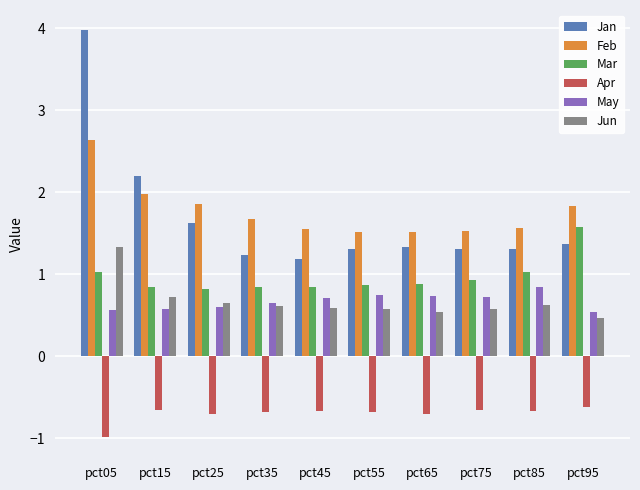

True or false: Jan has a value of 1.6 at pct25.

True